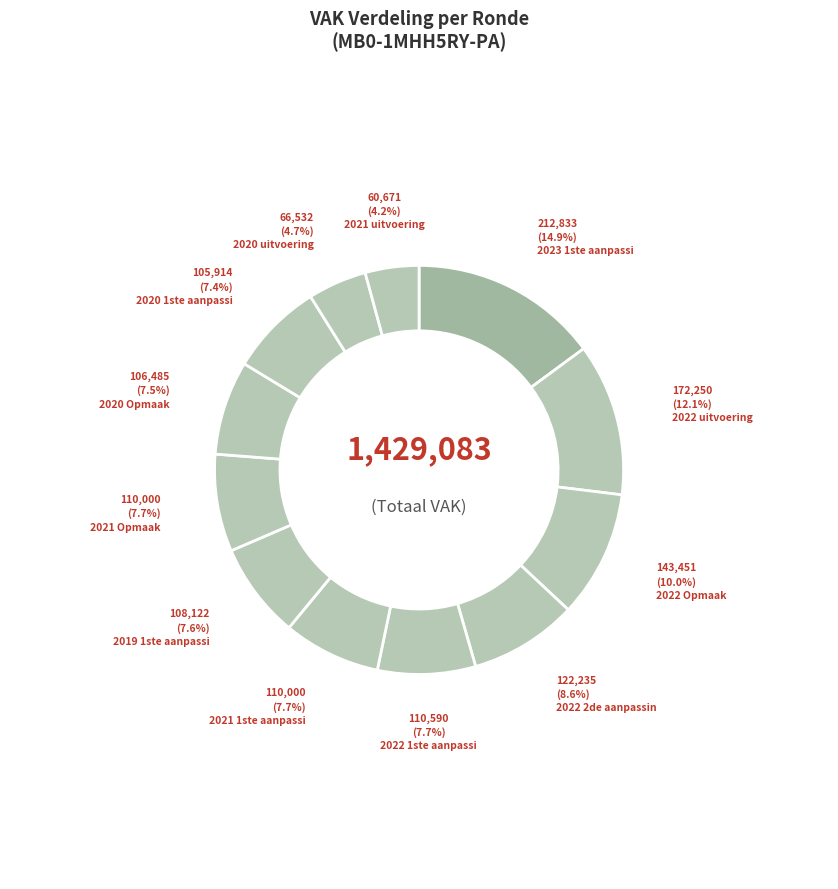

To the nearest percent, what is the difference between the largest and smallest slice percentages?

11%